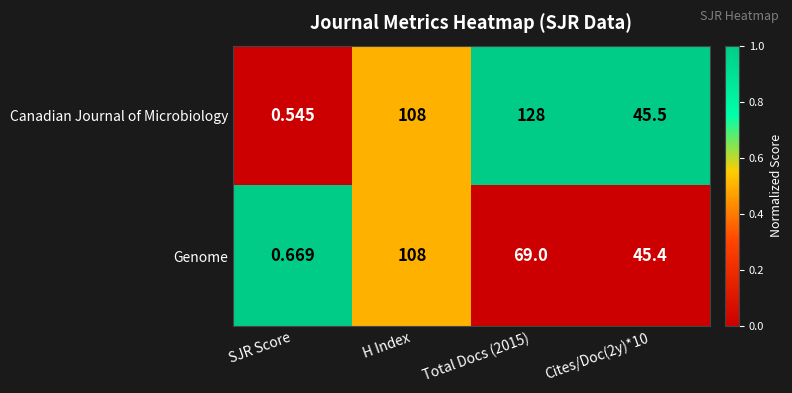

At how many categories does at least one series exceed 0?

4